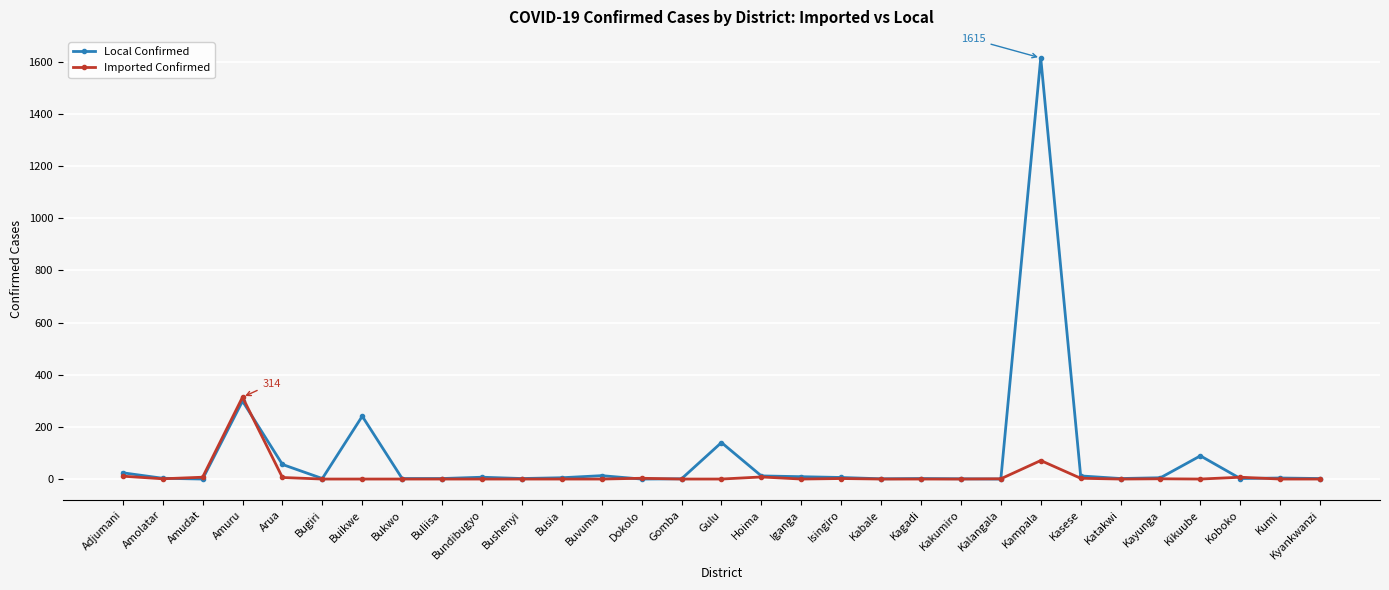

True or false: Local Confirmed has a value of 2 at Katakwi.

True